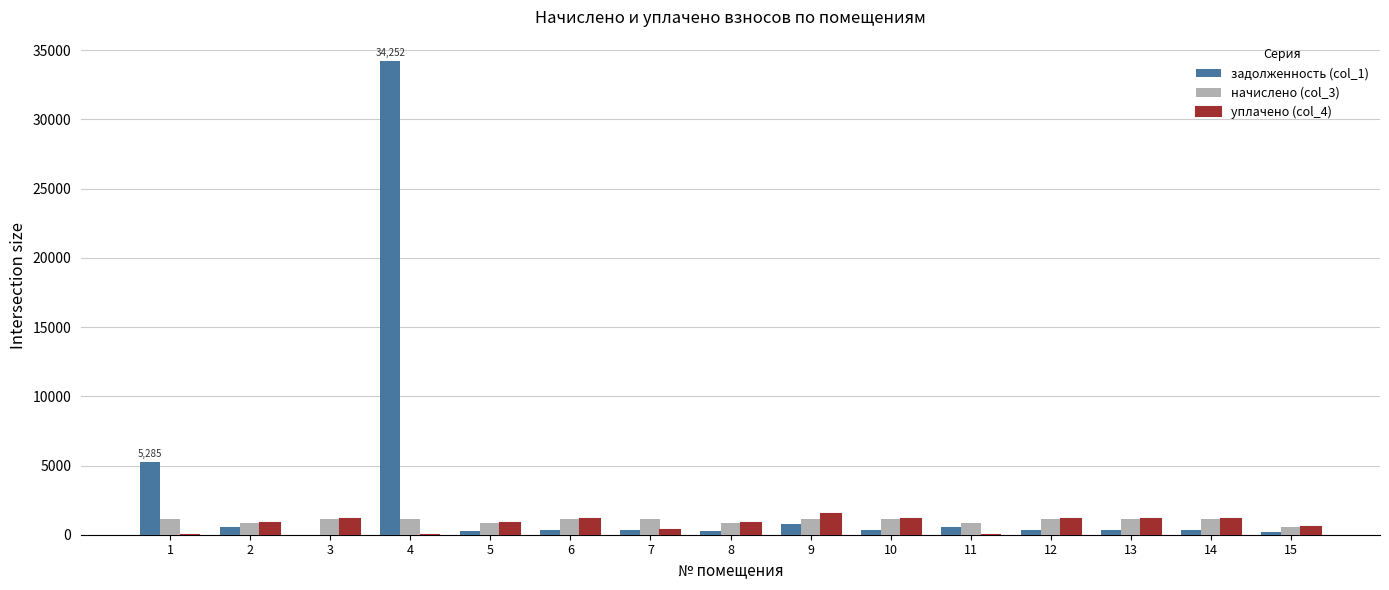

What is the average value of the уплачено (col_4) series?

783.0